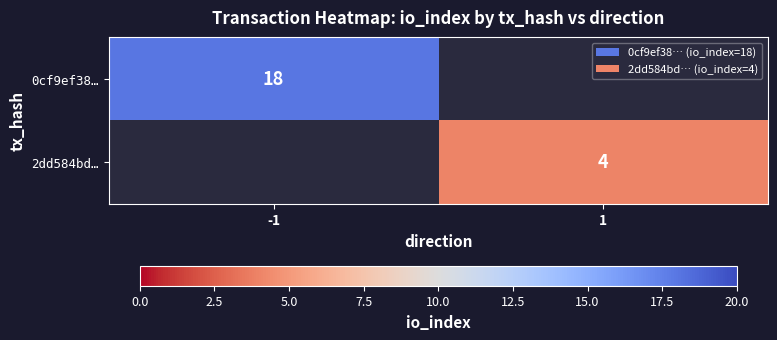

Is the value of 0cf9ef38… at -1 greater than the value of 2dd584bd… at 1?

Yes